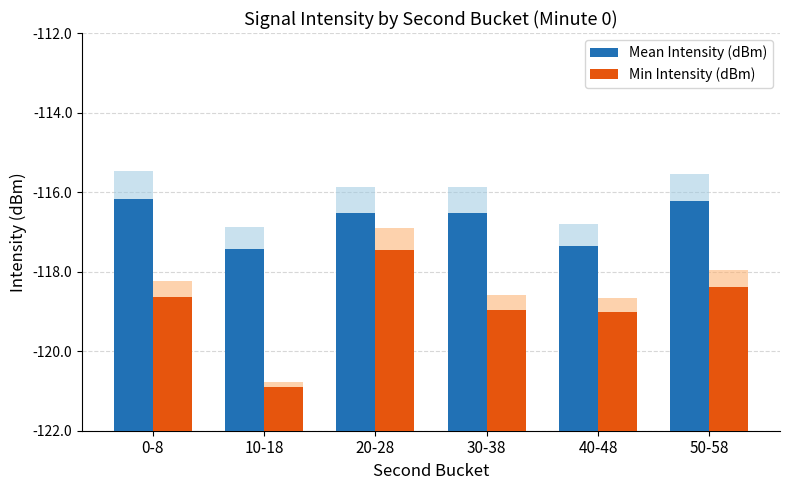

What is the label of the 5th bar from the right?

10-18